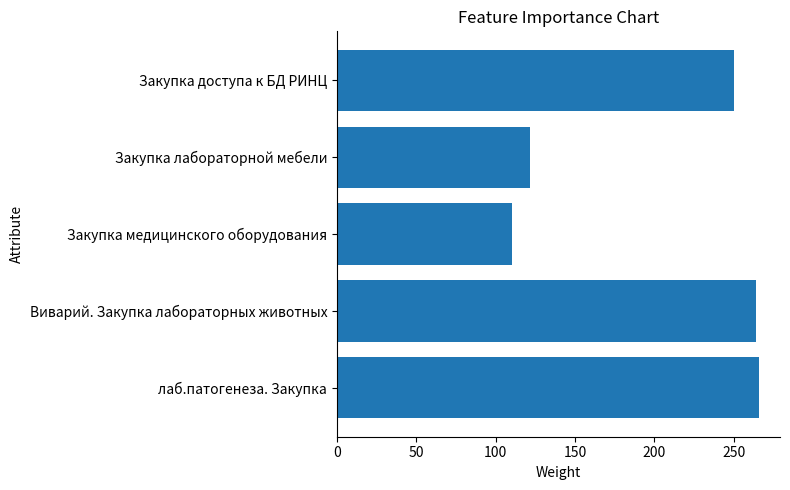

Which label corresponds to the smallest value in the chart?

Закупка медицинского оборудования